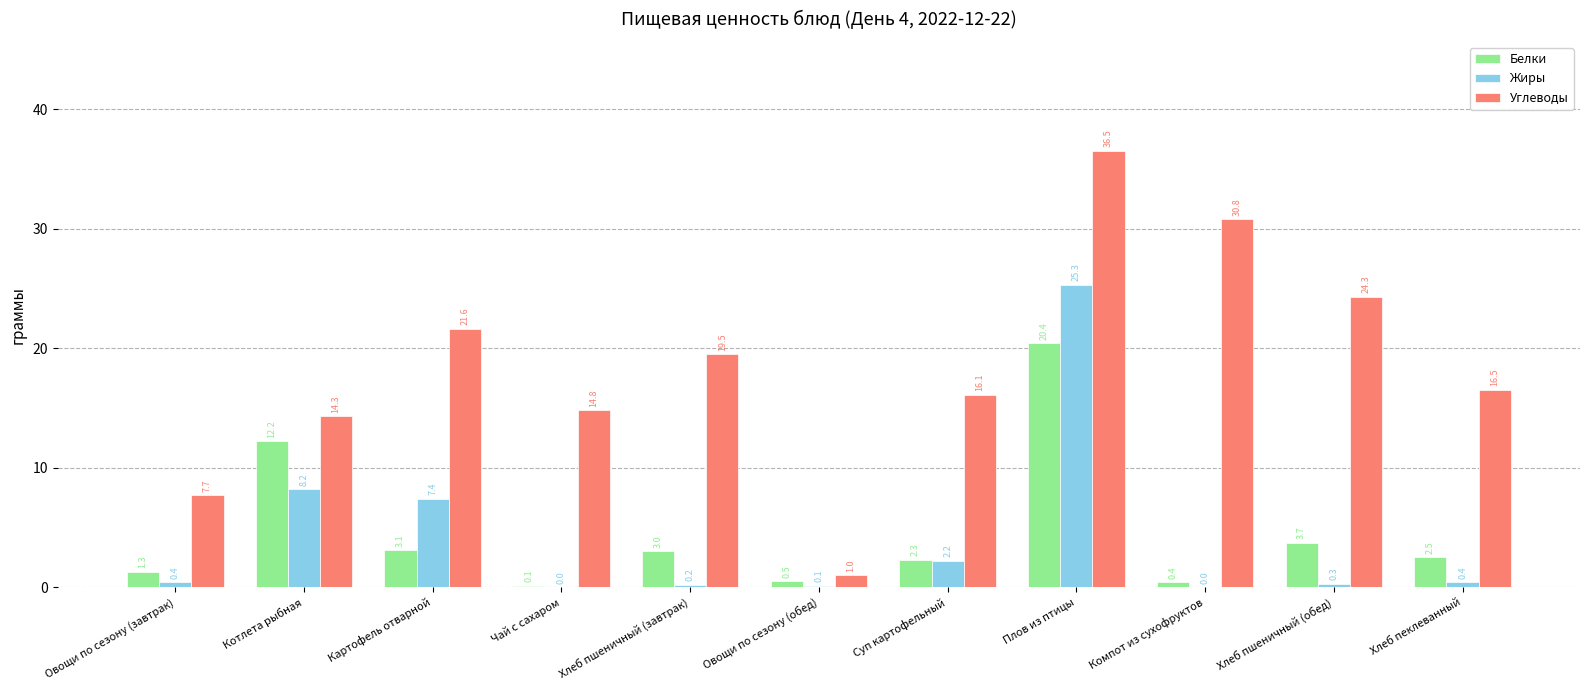

How many categories are shown in the chart?

11